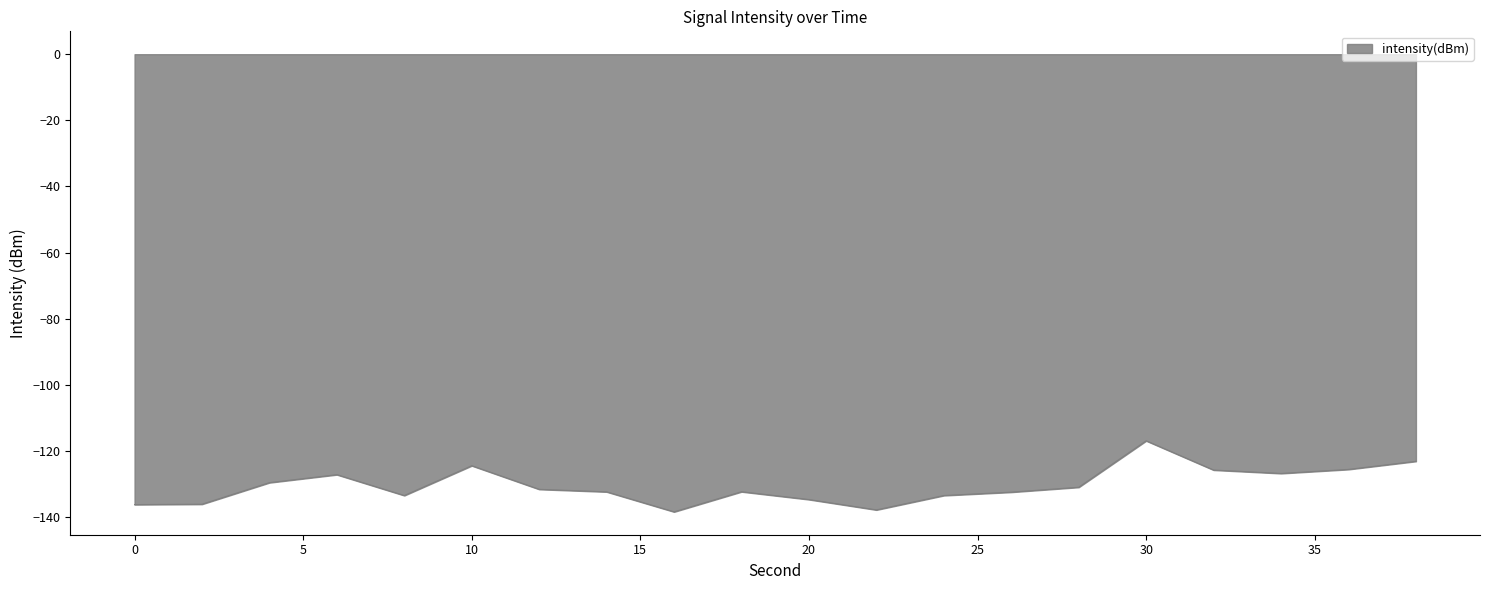

What is the difference between the maximum and minimum values?

21.5